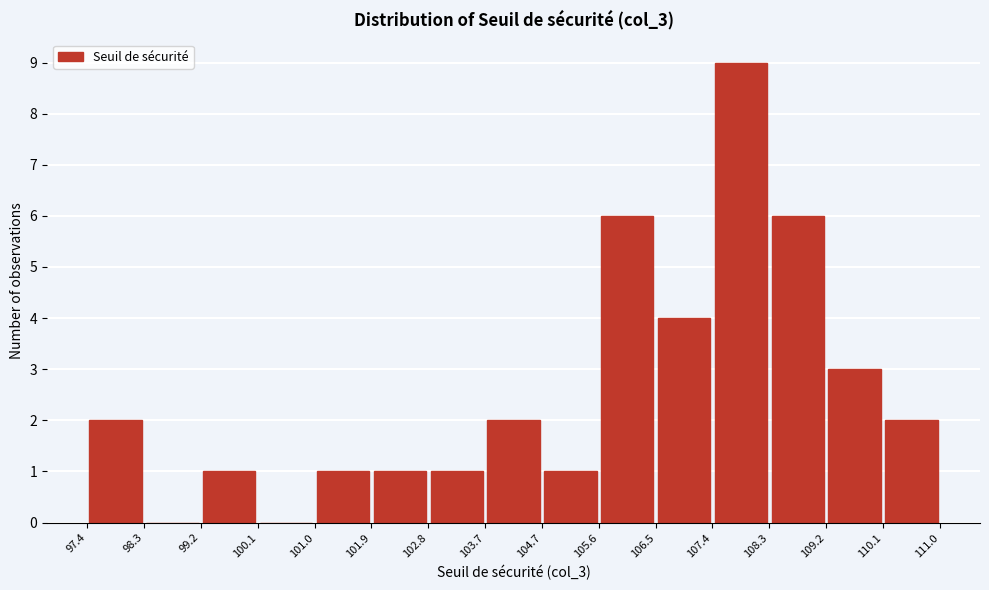

Reading left to right, transcribe this chart: for each bar, give the range it covers on the x-axis and its height. The values are not printed on the chart, so give them approximately, as read against the axis.

97.4 to 98.3: 2
98.3 to 99.2: 0
99.2 to 100.1: 1
100.1 to 101.0: 0
101.0 to 101.9: 1
101.9 to 102.8: 1
102.8 to 103.7: 1
103.7 to 104.7: 2
104.7 to 105.6: 1
105.6 to 106.5: 6
106.5 to 107.4: 4
107.4 to 108.3: 9
108.3 to 109.2: 6
109.2 to 110.1: 3
110.1 to 111.0: 2